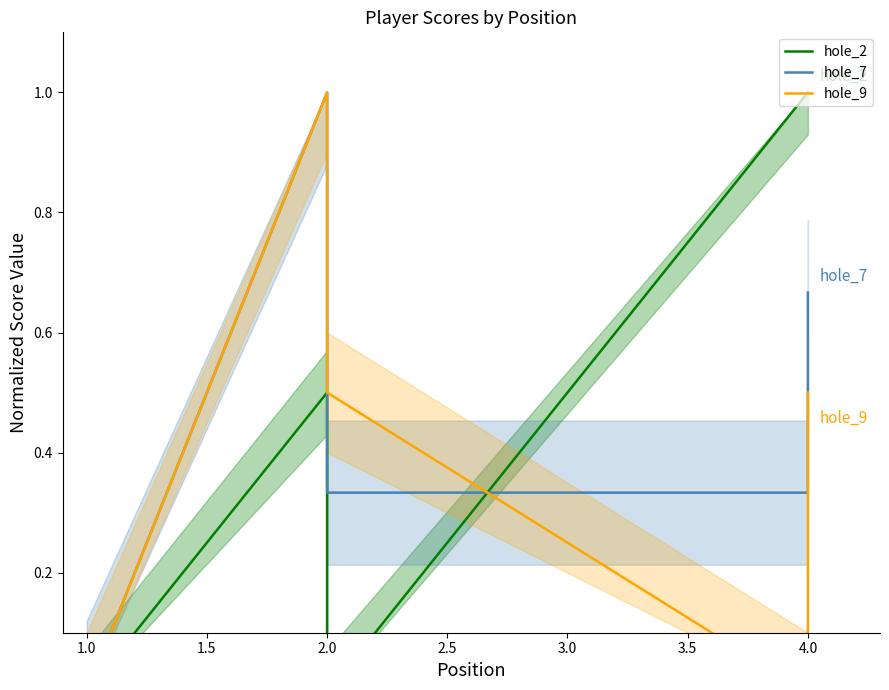

What is the average value of the hole_9 series?

0.4